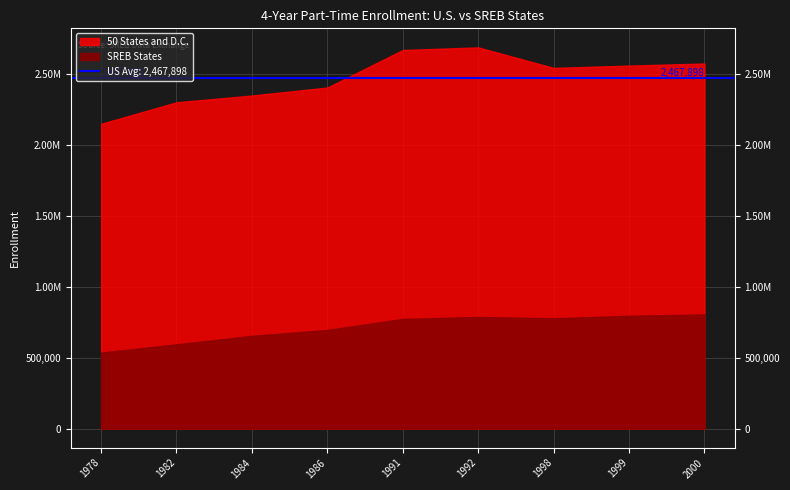

What is the difference between the maximum and second lowest values in the SREB States series?

210492